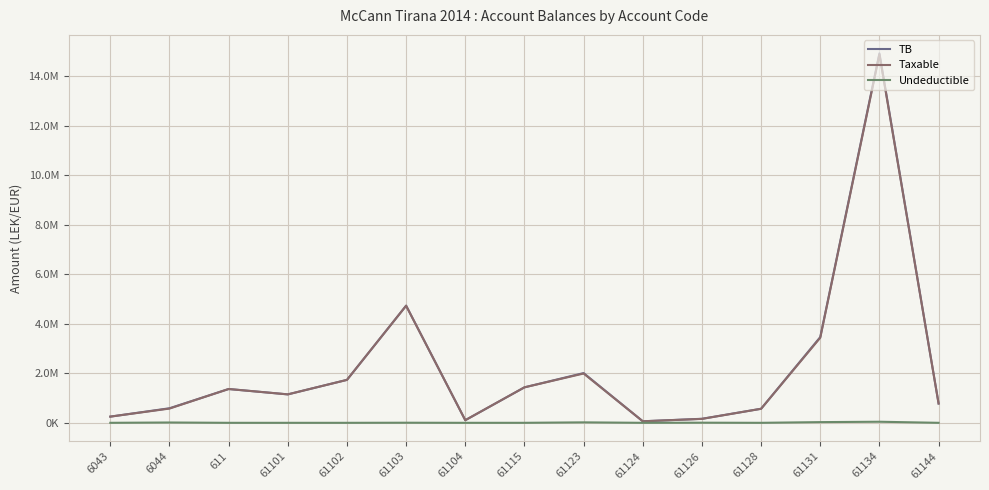

The Undeductible series shows 1344.8 at 61103. True or false?

False